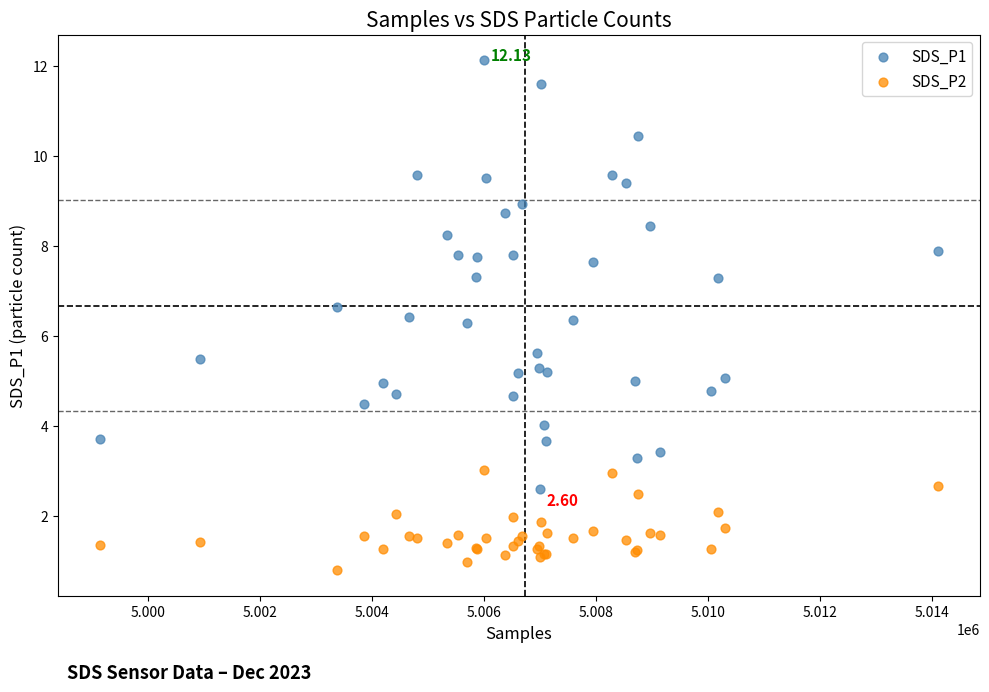

Which series contains the lowest Y value?

SDS_P2